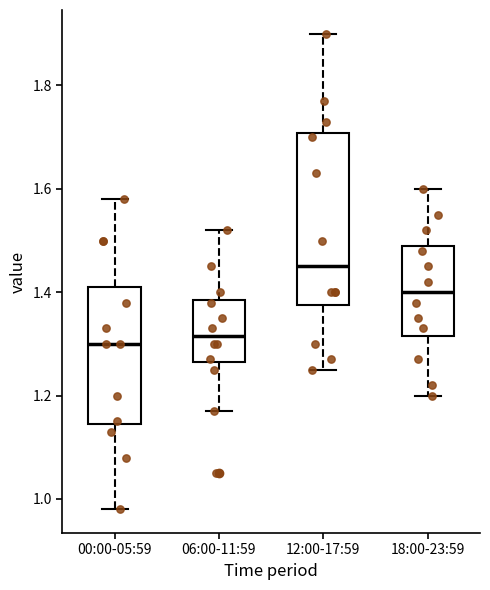

Which box is the tallest, from its lower edge to its upper edge?

12:00-17:59